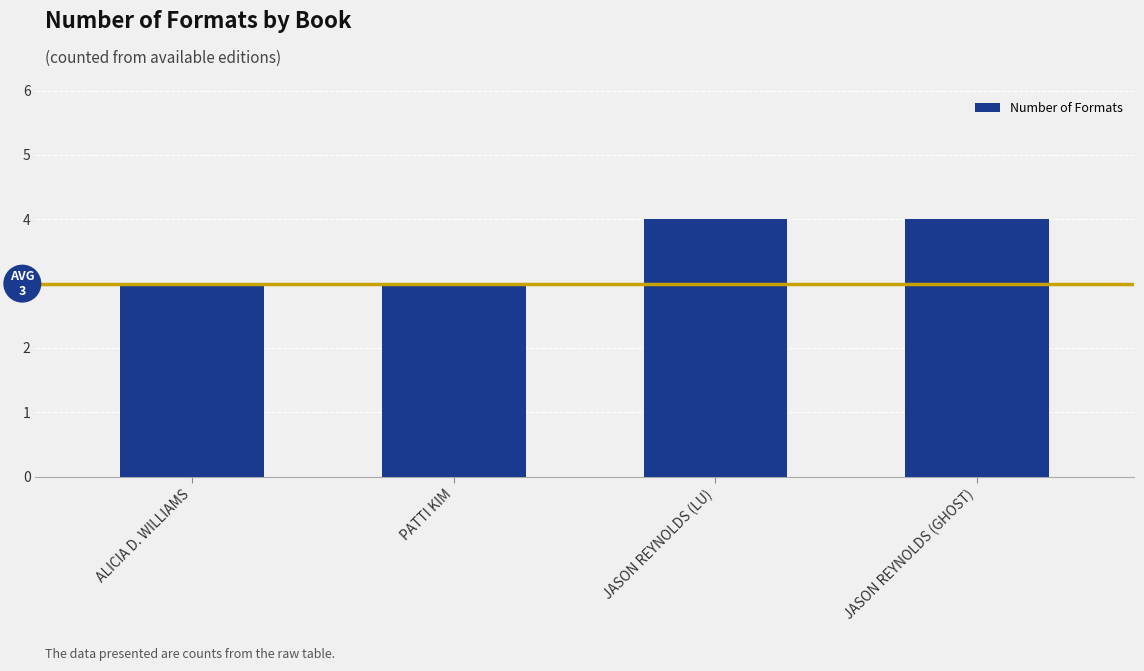

What is the minimum value shown in the chart?

3